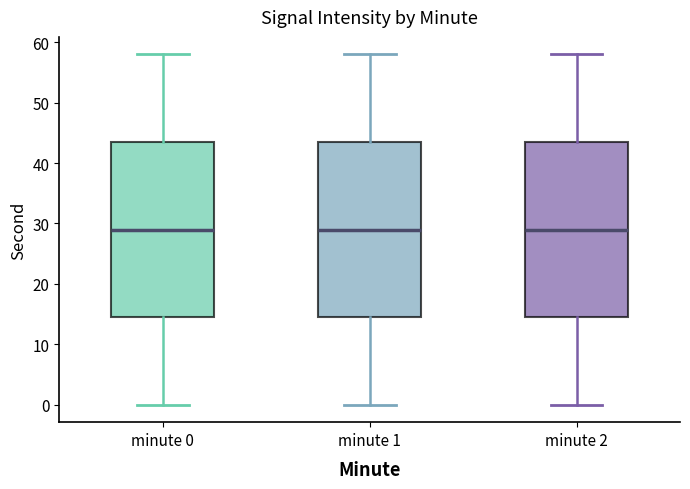

Where does the upper whisker of the box for minute 2 end on the y-axis? The values are not printed on the chart, so give them approximately, as read against the axis.

58